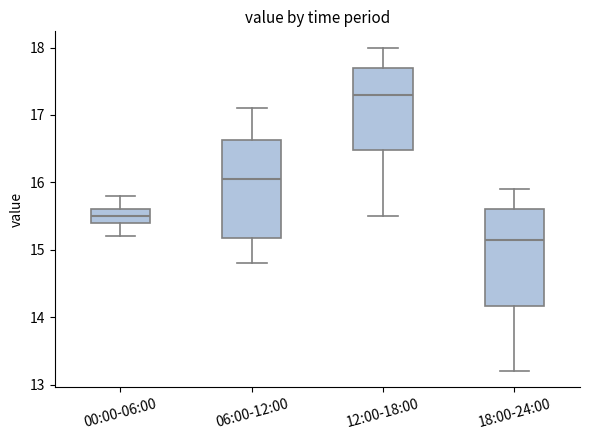

Reading left to right, transcribe this box plot: for each box, give where its median line is, the range the box spans, and where its two whiskers end, as read against the y-axis. The values are not printed on the chart, so give them approximately, as read against the axis.

00:00-06:00: median 15.5, box 15.4 to 15.6, whiskers 15.2 to 15.8
06:00-12:00: median 16.1, box 15.2 to 16.6, whiskers 14.8 to 17.1
12:00-18:00: median 17.3, box 16.5 to 17.7, whiskers 15.5 to 18.0
18:00-24:00: median 15.2, box 14.2 to 15.6, whiskers 13.2 to 15.9